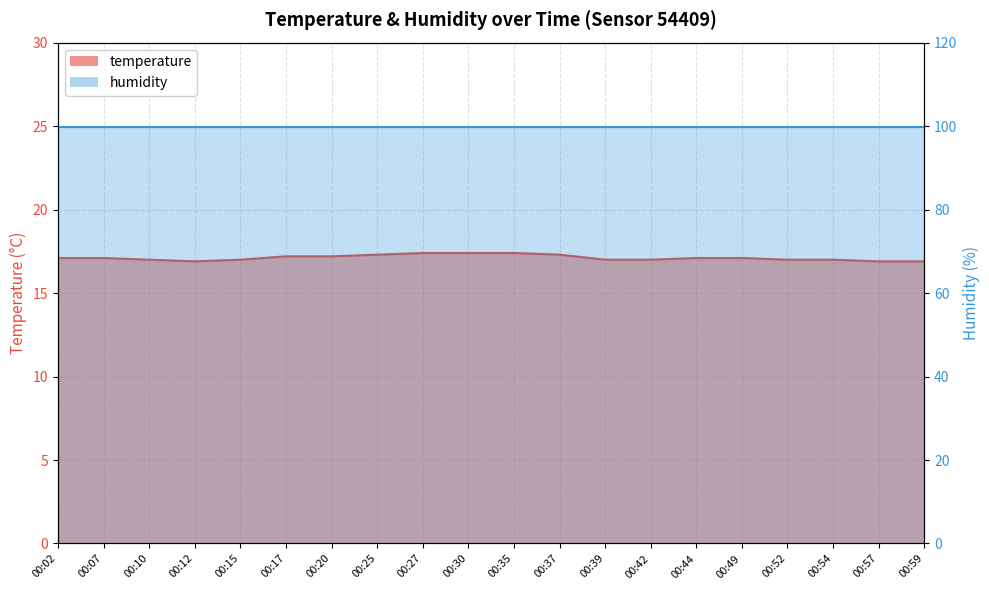

What is the maximum value shown in the chart?

17.4